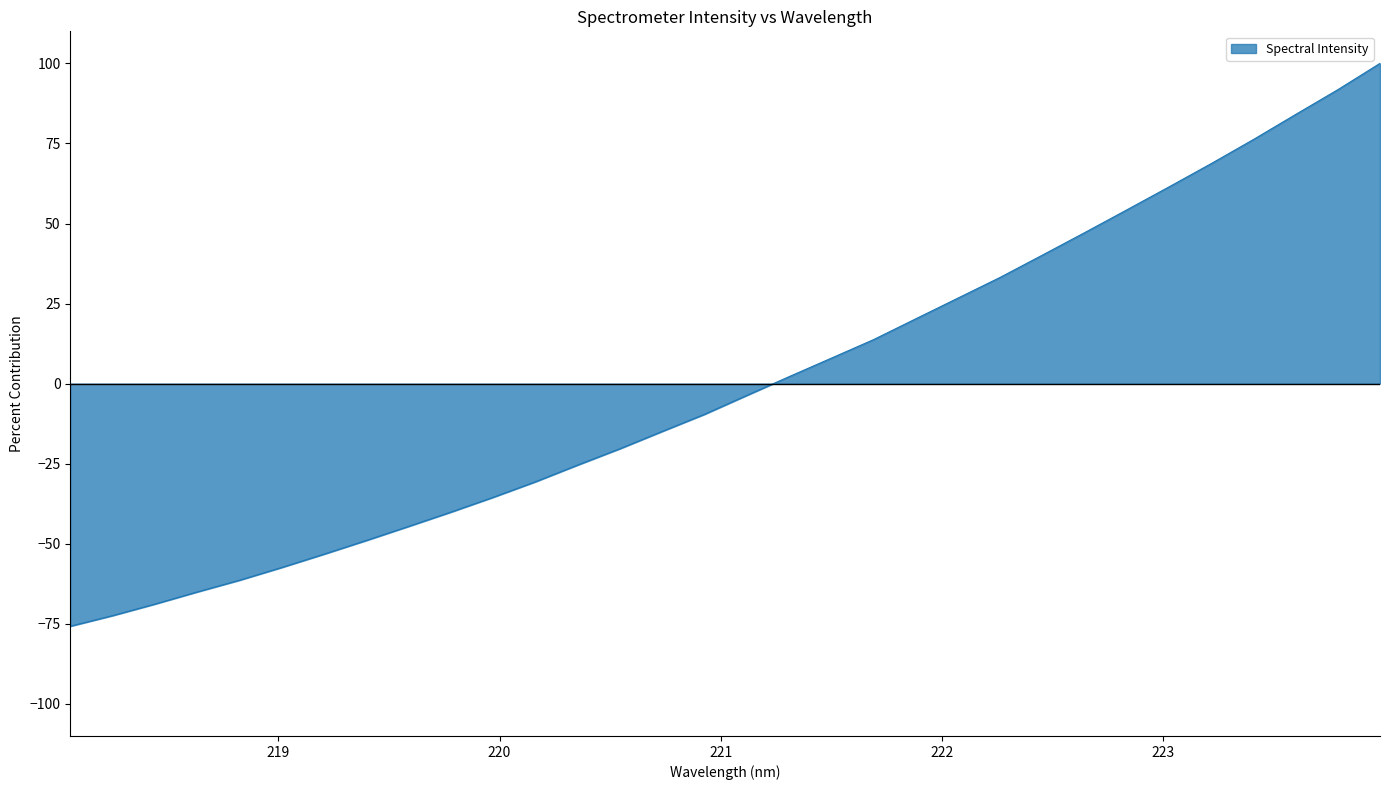

What is the greatest value displayed?

100.0